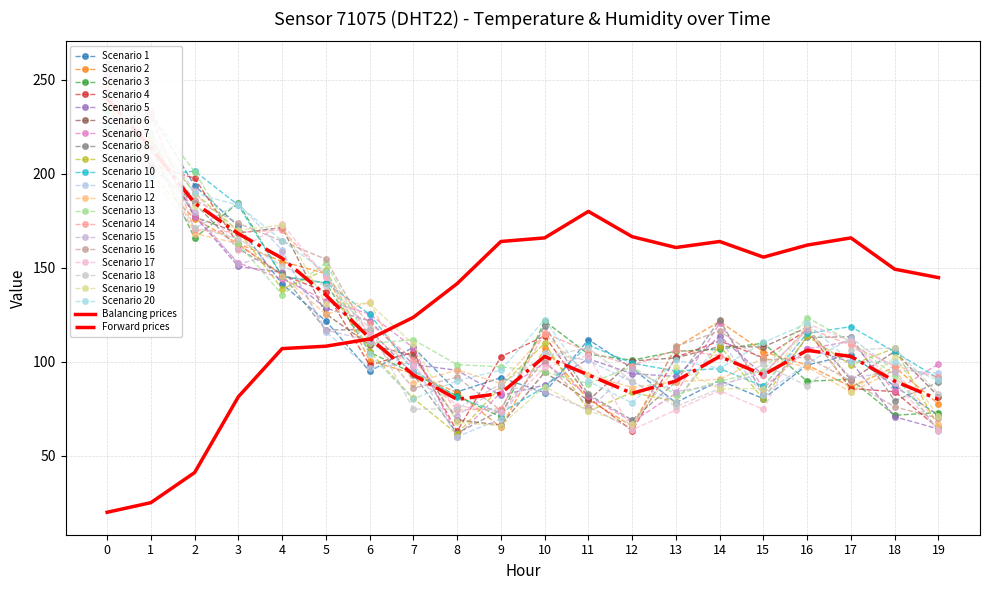

How many values in the humidity series are below 149?

10